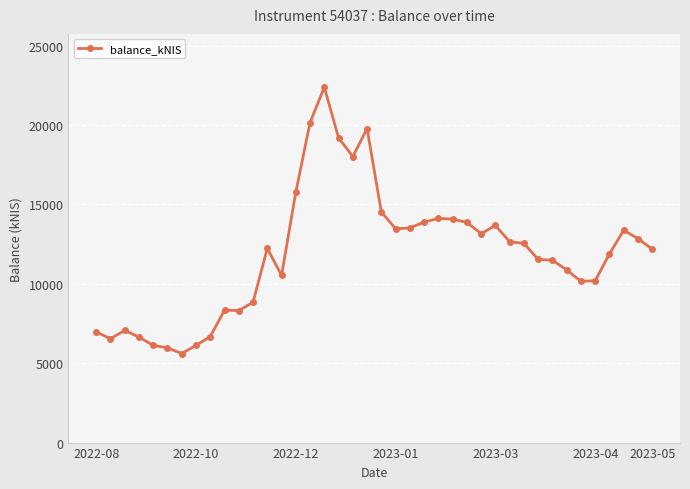

What is the value of the 7th point from the left?

5607.6